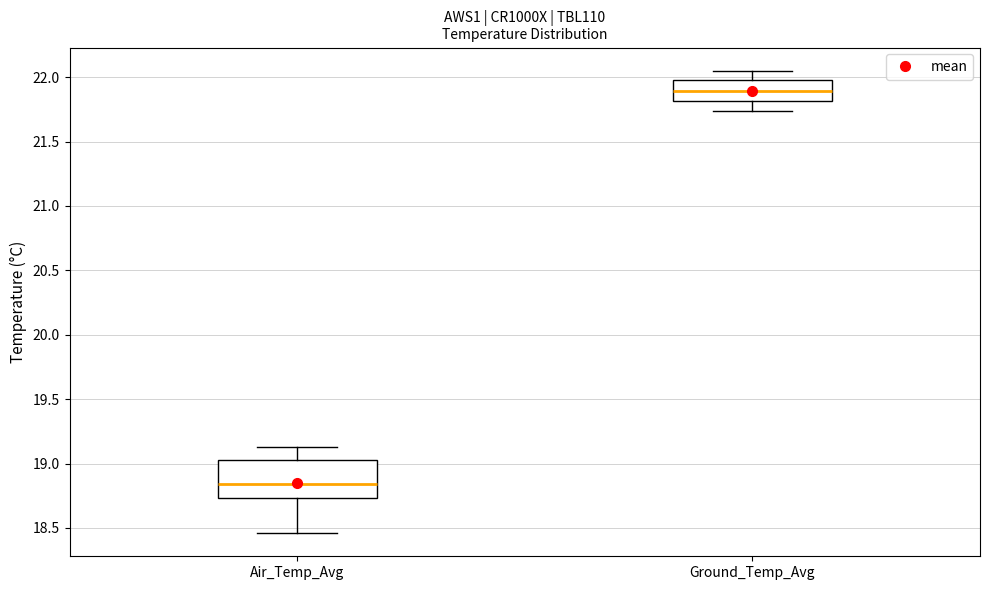

Reading left to right, read every box against the y-axis: the position of its median line, the range the box covers, and the ends of its whiskers. The values are not printed on the chart, so give them approximately, as read against the axis.

Air_Temp_Avg: median 18.85, box 18.75 to 19.05, whiskers 18.45 to 19.15
Ground_Temp_Avg: median 21.90, box 21.80 to 22.00, whiskers 21.75 to 22.05